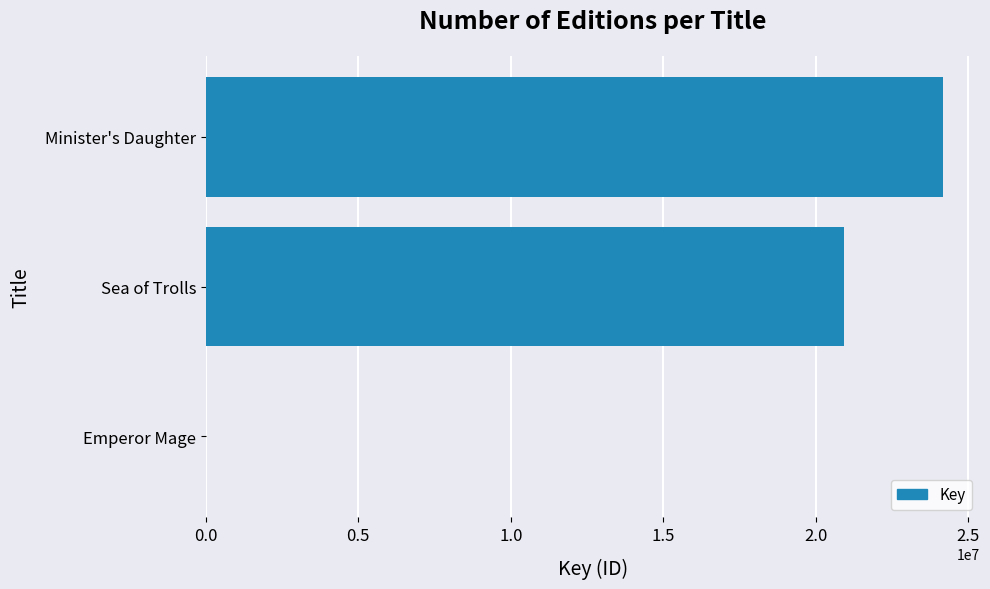

At which category does the chart reach its peak across all series?

Minister's Daughter